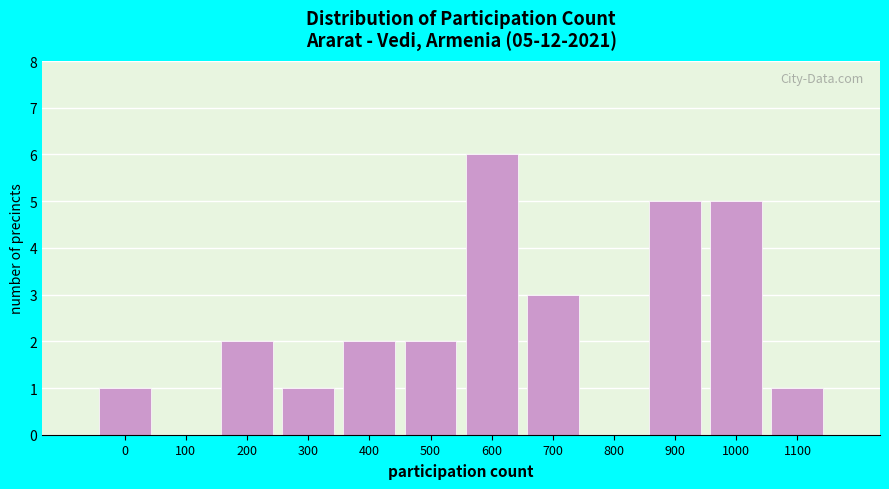

Reading left to right, what are all the values shown in this chart?

0=1	100=0	200=2	300=1	400=2	500=2	600=6	700=3	800=0	900=5	1000=5	1100=1